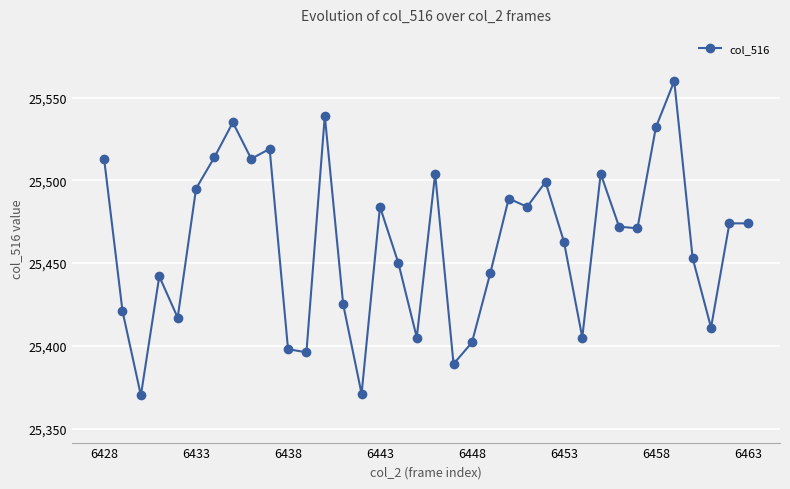

True or false: there are more than 0 points higher than both neighbors.

True